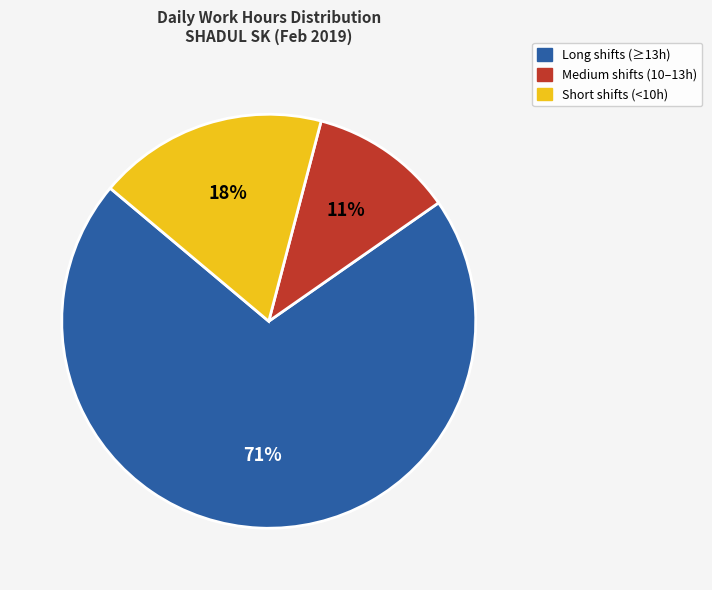

Which category has the biggest portion of the pie?

Long shifts (≥13h)